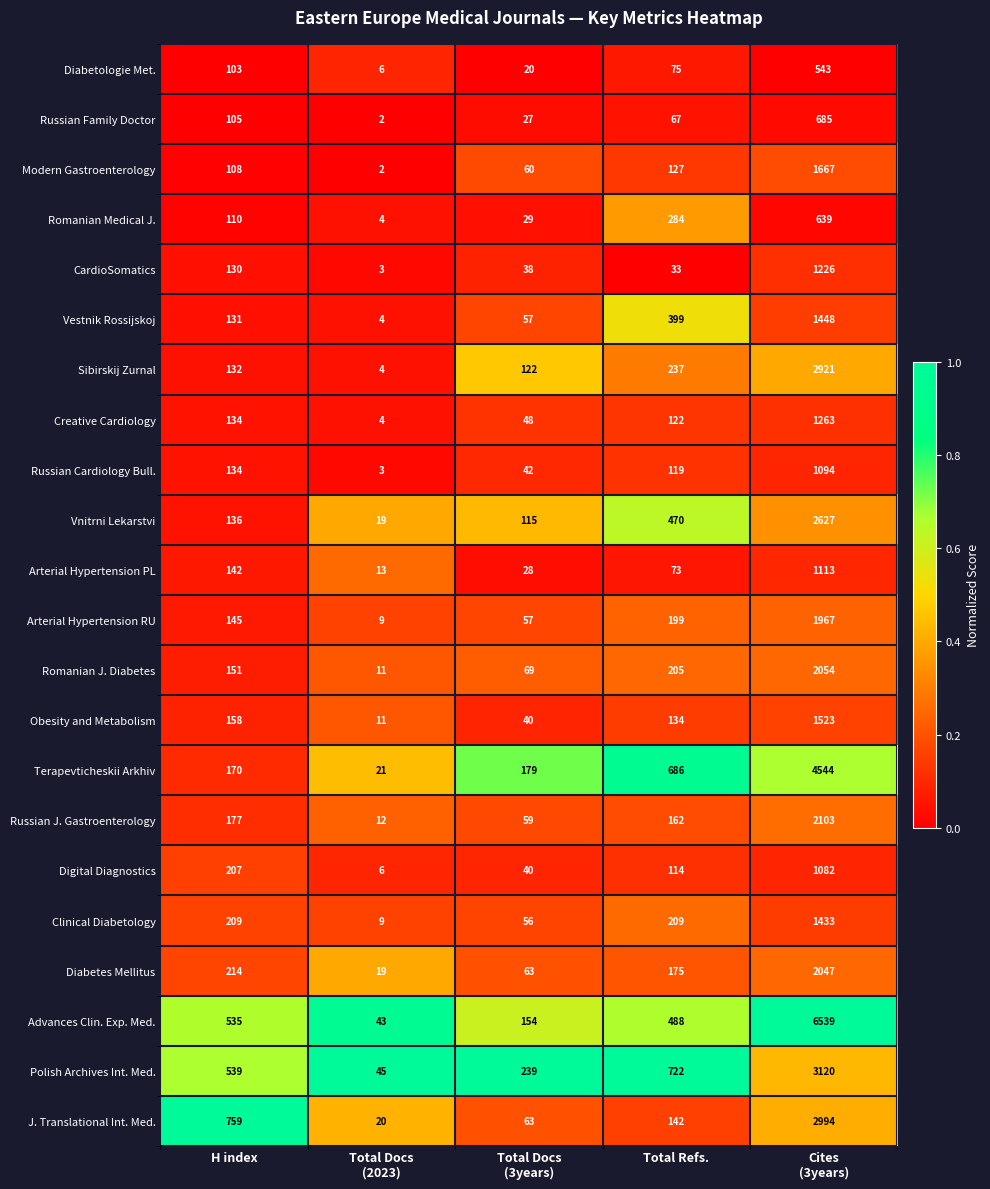

Which series has the largest range (max minus min)?

Advances Clin. Exp. Med.